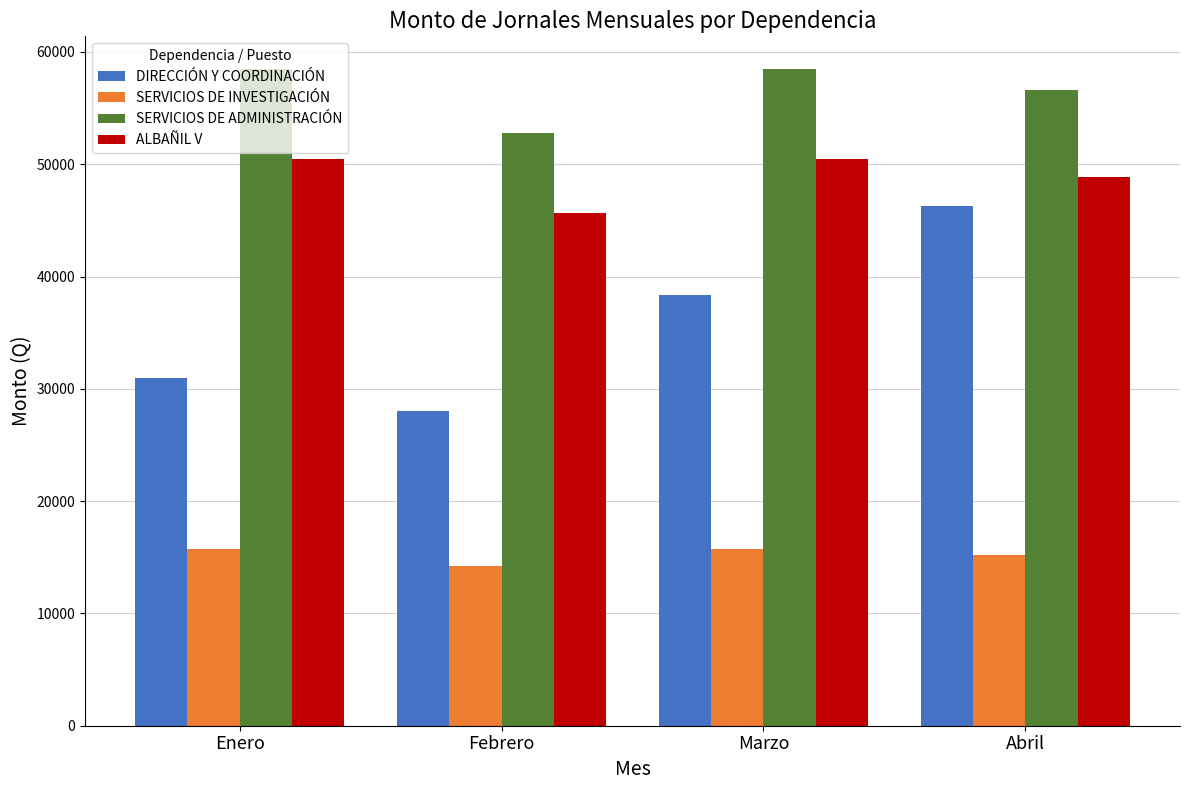

At how many categories does at least one series exceed 20737?

4